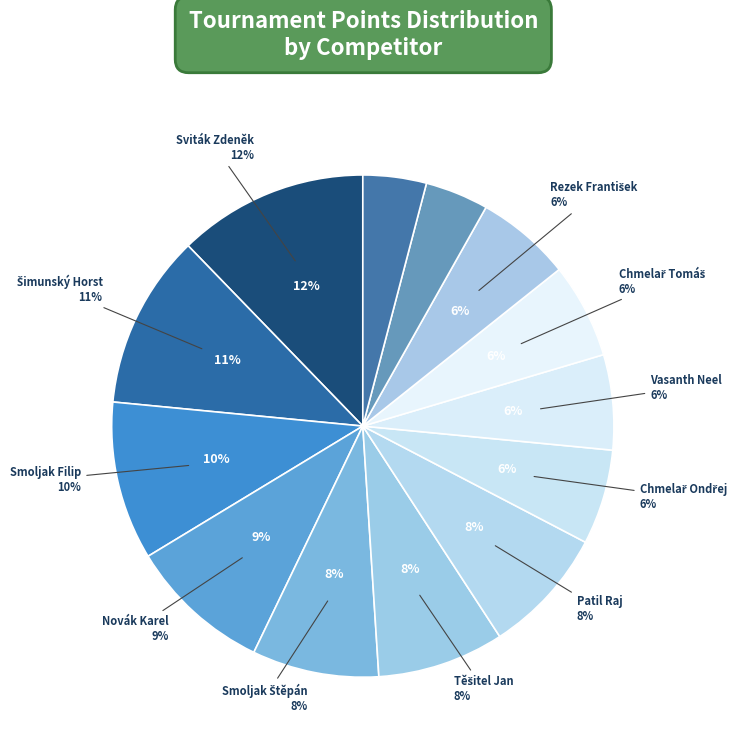

To the nearest percent, what is the difference between the Sviták Zdeněk and Fučík Michal slice percentages?

8%